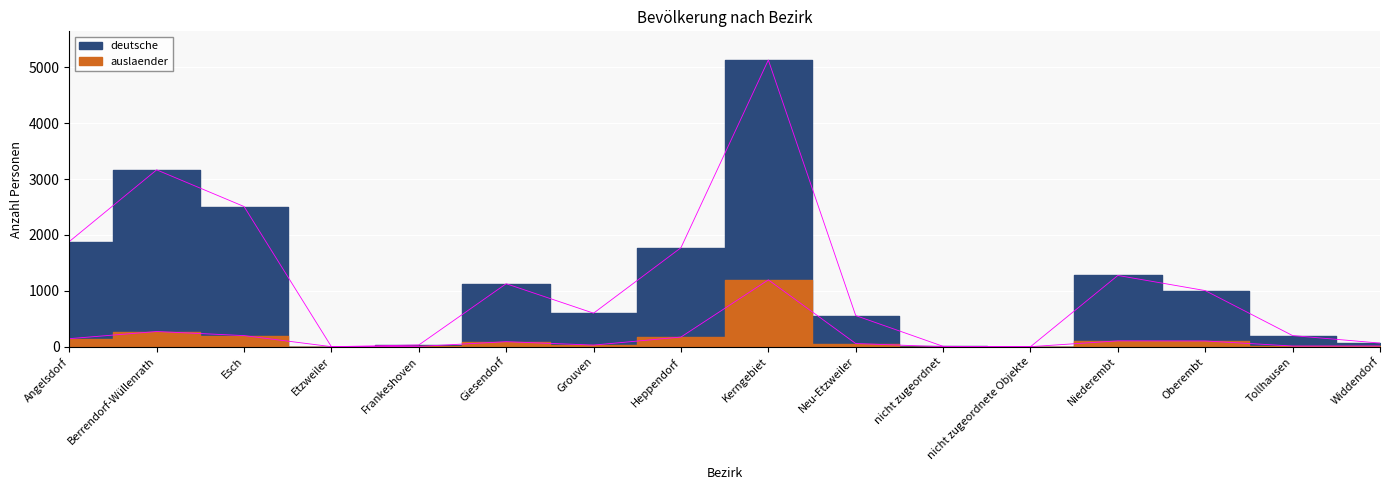

Reading left to right, transcribe all the data shown in this chart.

deutsche: 1881	3164	2508	0	31	1127	600	1771	5129	557	7	0	1275	1004	199	65
auslaender: 144	272	199	1	5	90	29	173	1196	57	0	1	105	103	12	13